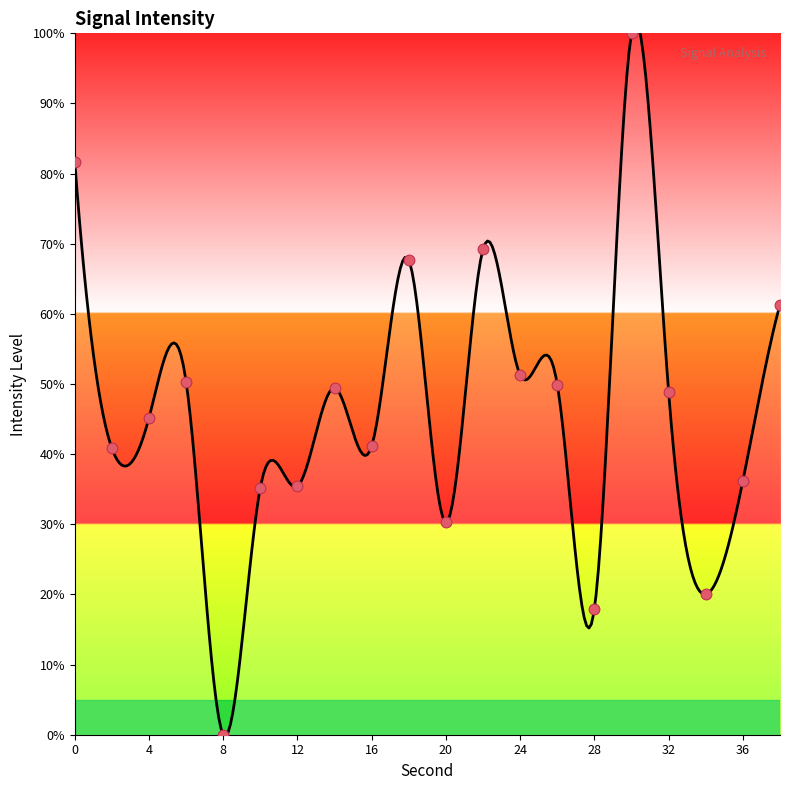

Between 12 and 18, which is larger?

18